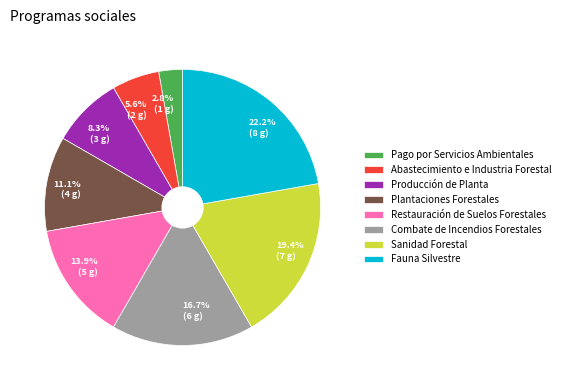

Count the number of slices in the pie.

8